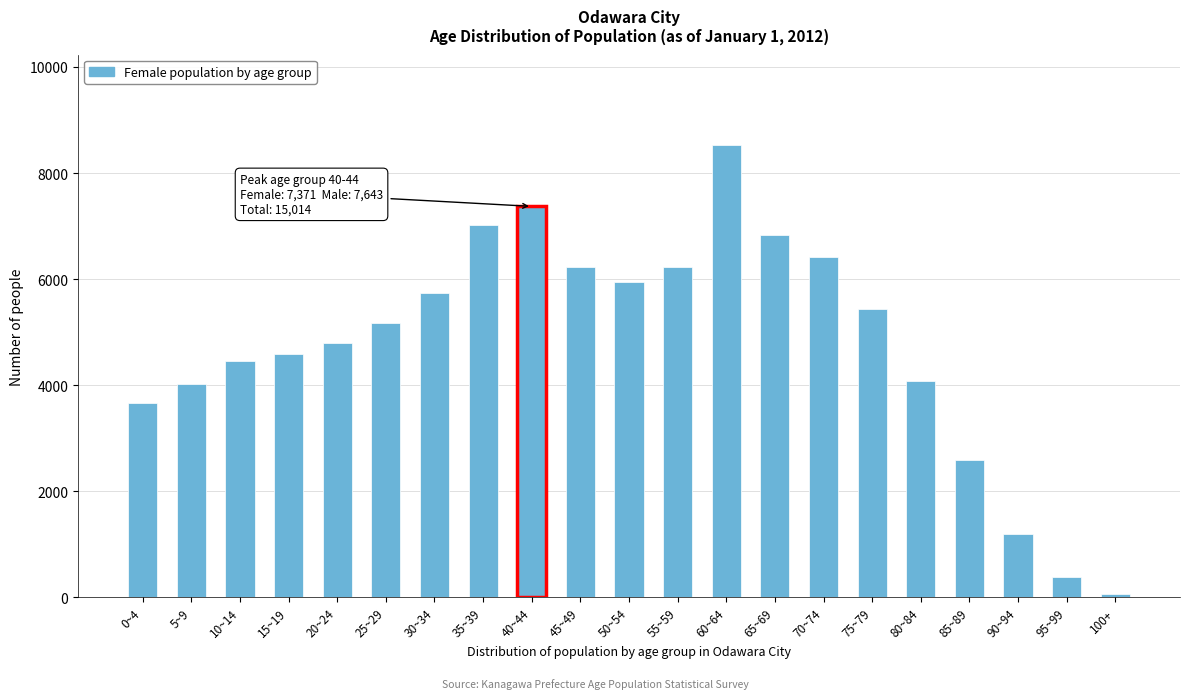

Between 55~59 and 0~4, which is larger?

55~59